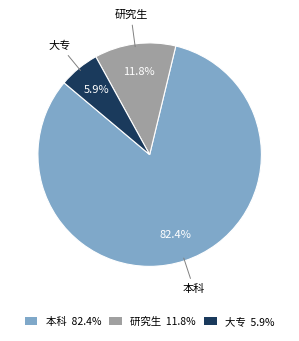

Which category has the smallest portion of the pie?

大专 5.9%